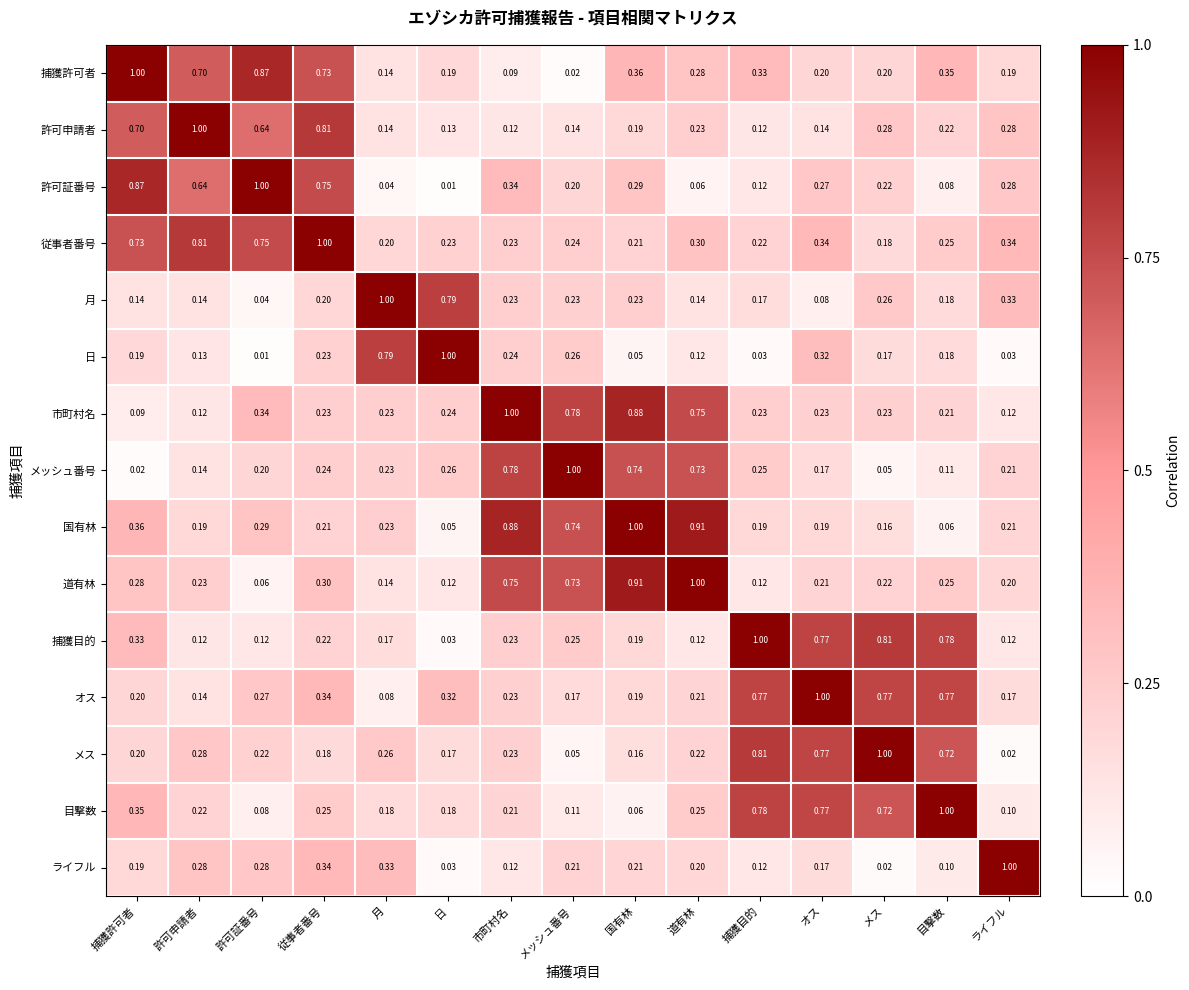

Which series has the largest total across all categories?

従事者番号